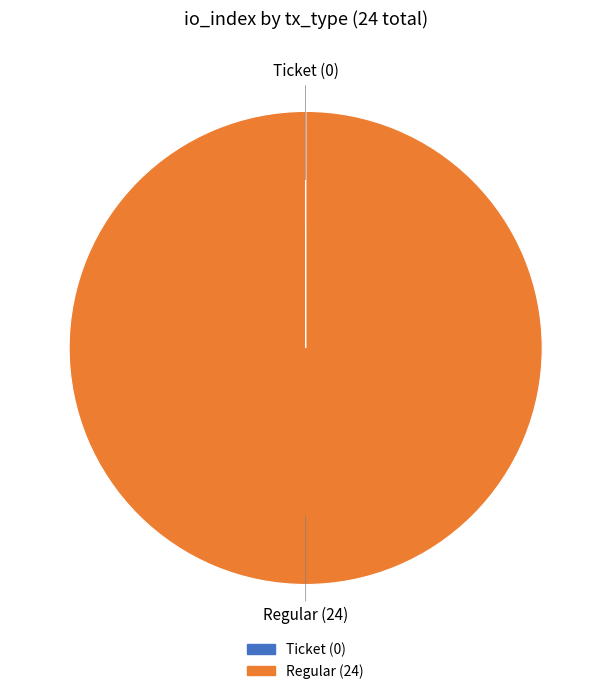

The Regular slice represents 100% of the pie. True or false?

True